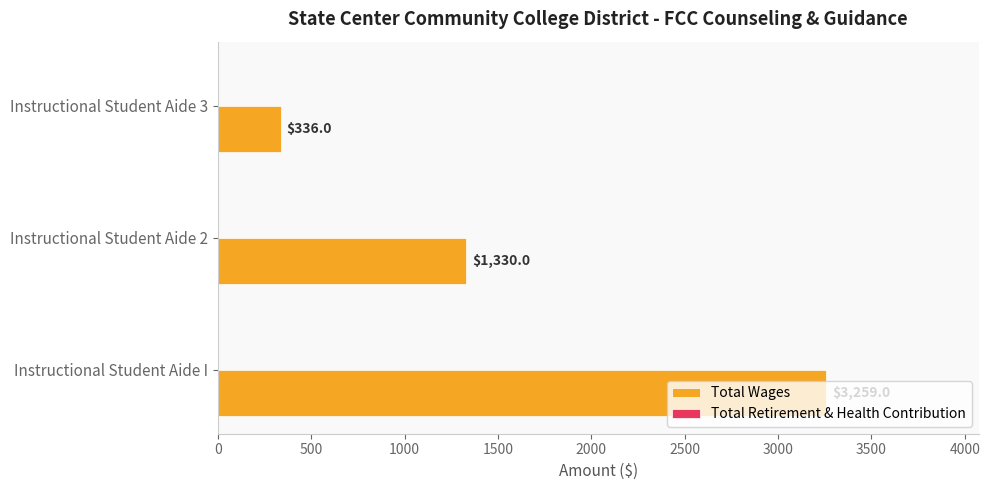

Which label corresponds to the smallest value in the chart?

Instructional Student Aide 3